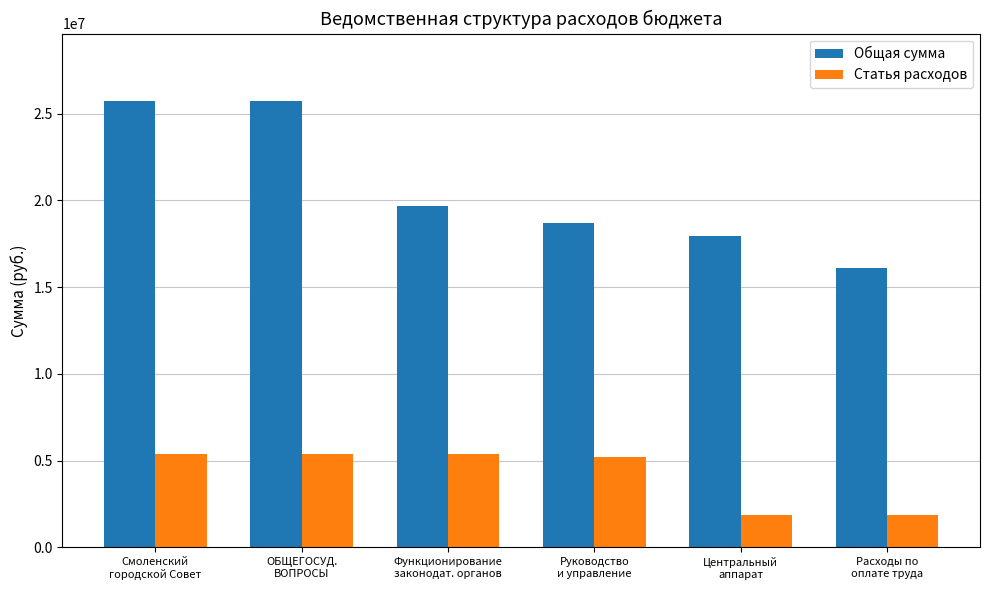

Rank the series at Руководство
и управление from highest to lowest value.

Общая сумма, Статья расходов